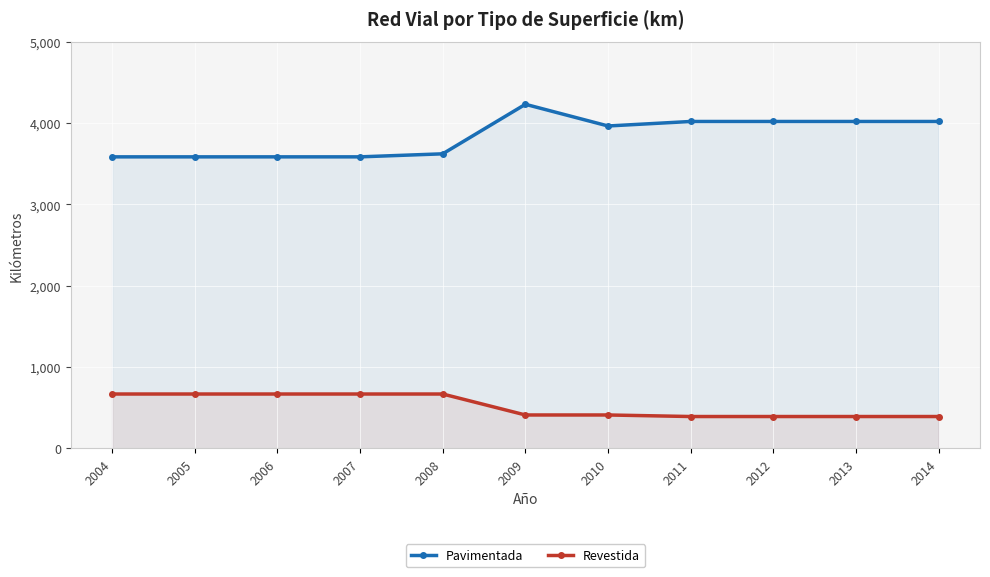

At how many categories does at least one series exceed 3892?

6